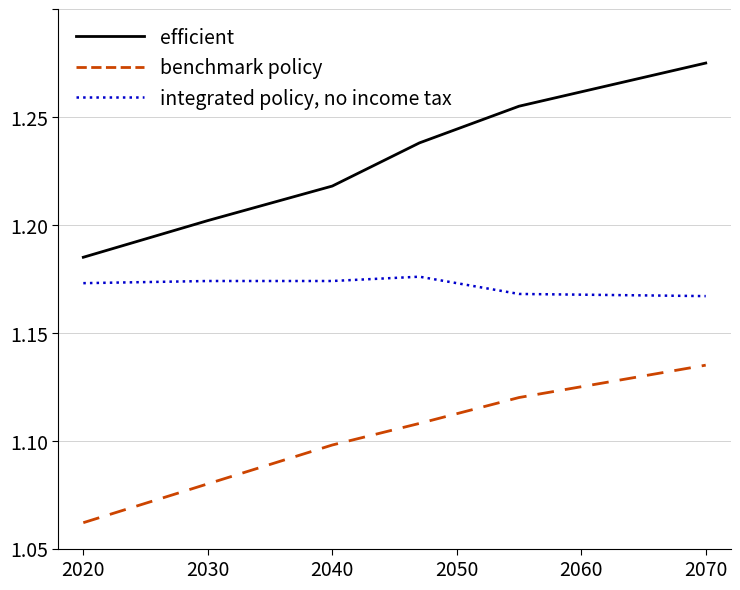

Does the chart display data point markers on the line(s)?

No